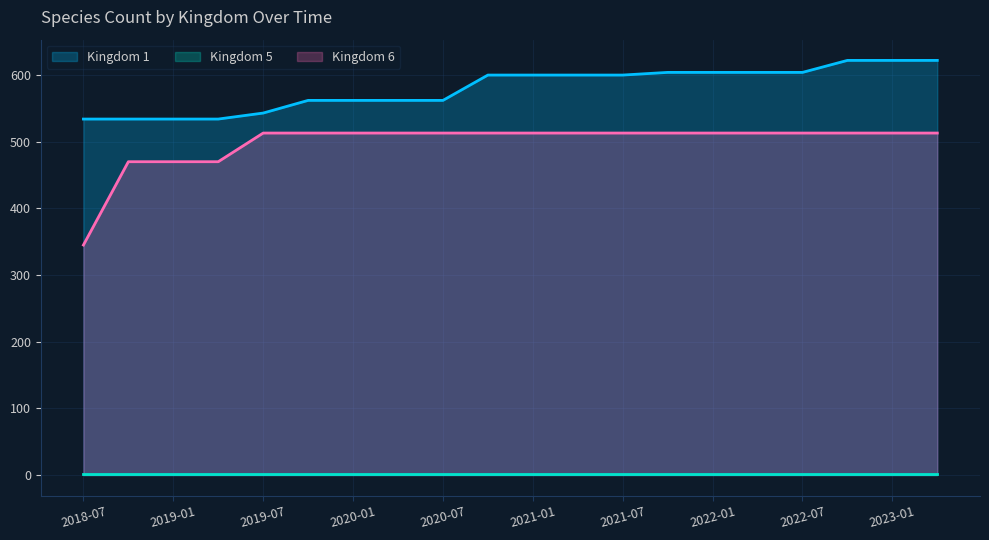

What is the label of the 19th point from the left?

2023-01